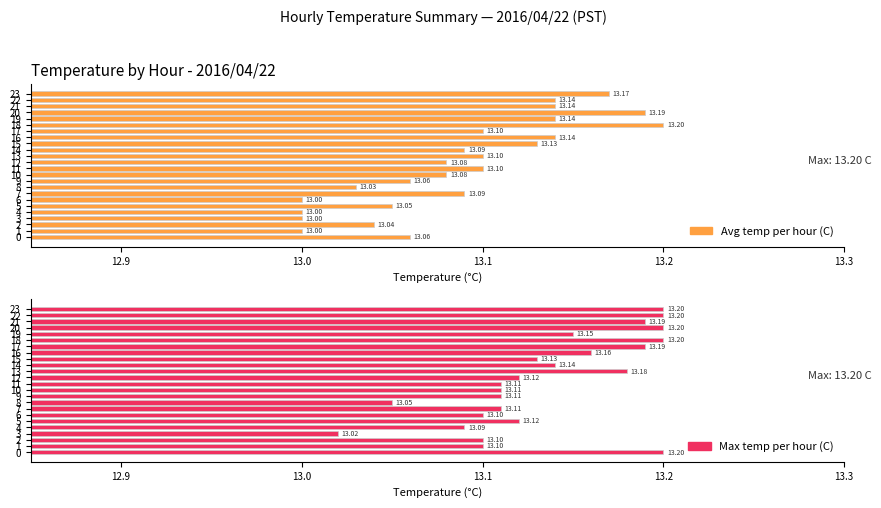

How many Avg temp per hour (C) values are between 13 and 14?

24